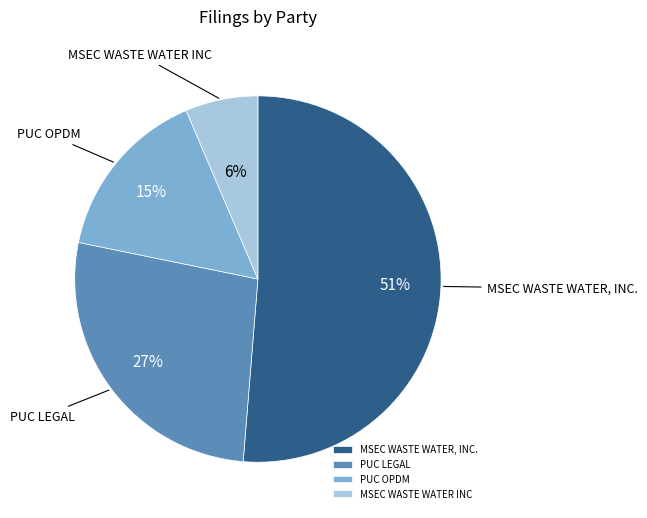

Rank the categories by value from highest to lowest.

MSEC WASTE WATER, INC., PUC LEGAL, PUC OPDM, MSEC WASTE WATER INC